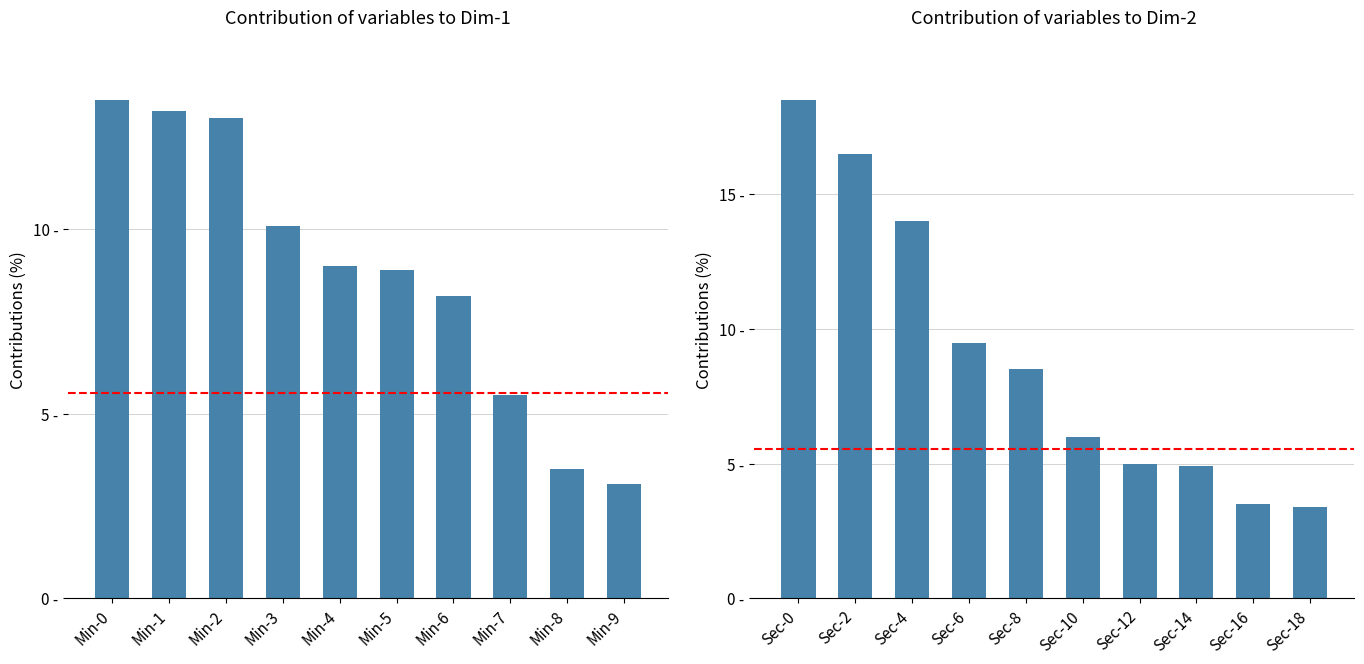

What is the difference between the second highest and minimum values in the Contribution Dim-1 series?

10.1